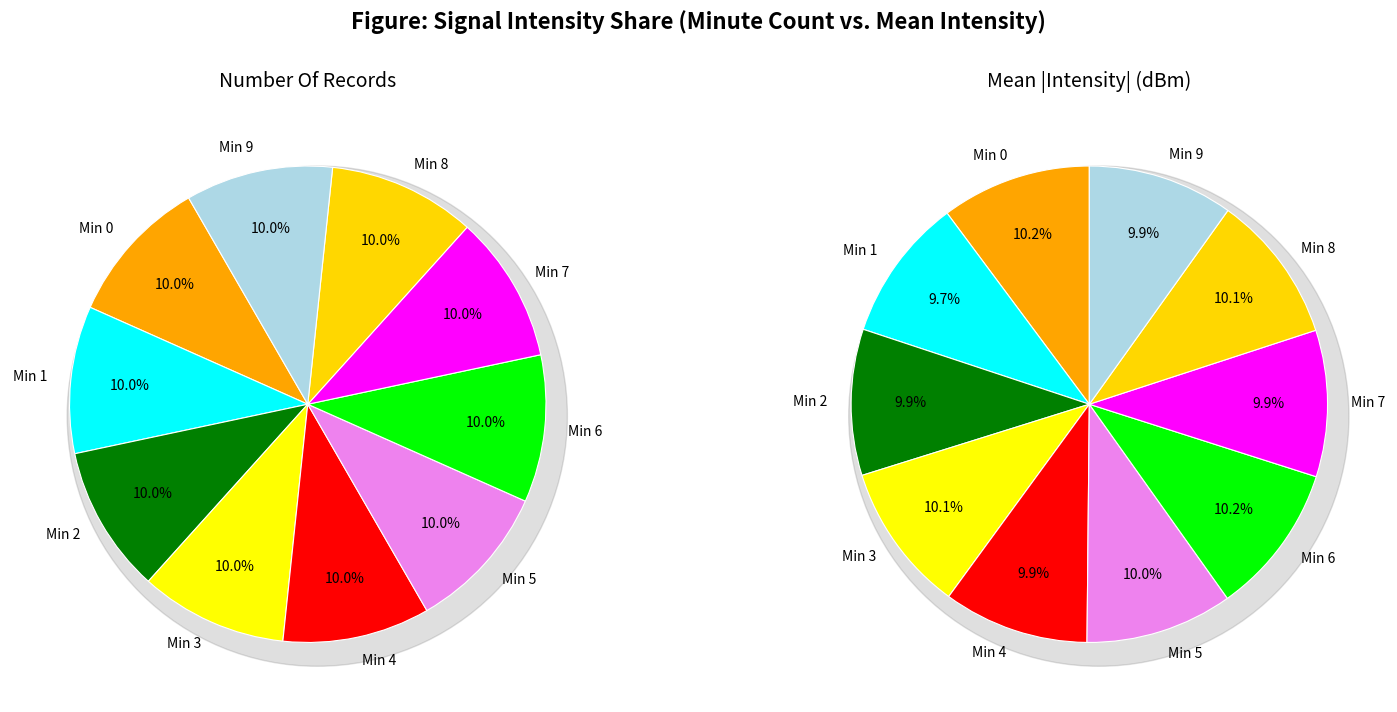

True or false: 2 accounts for 21% of the total.

False